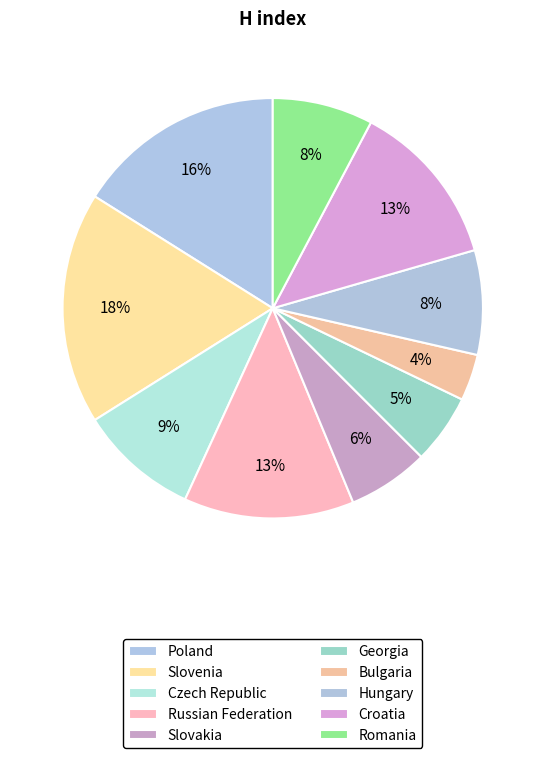

The Georgia slice represents 18% of the pie. True or false?

False